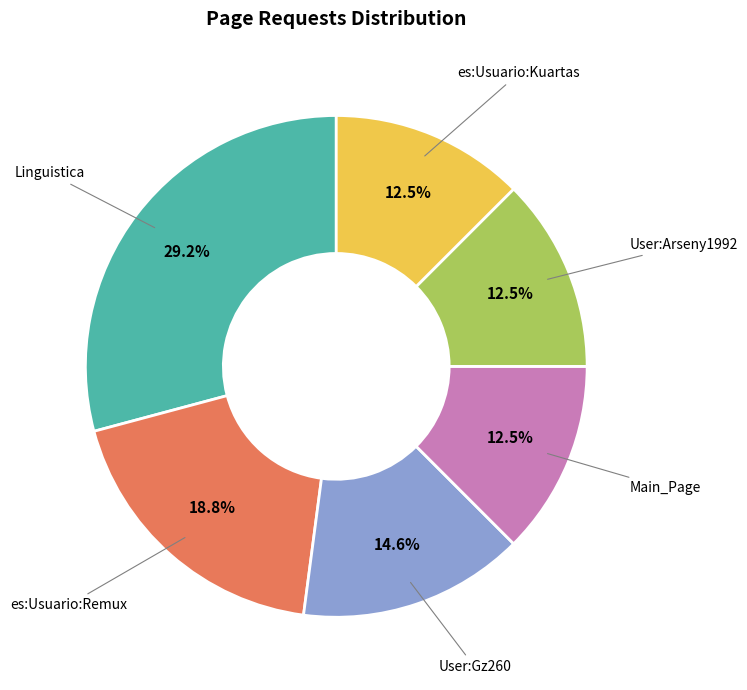

Count the number of slices in the pie.

6